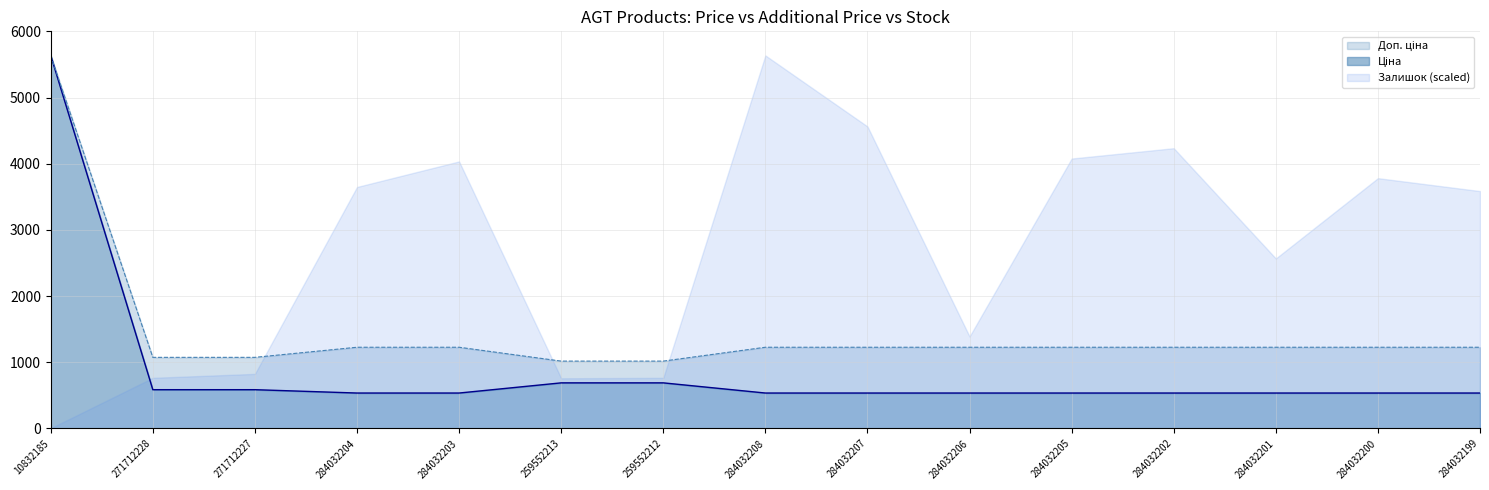

What is the label of the 6th point from the right?

284032206